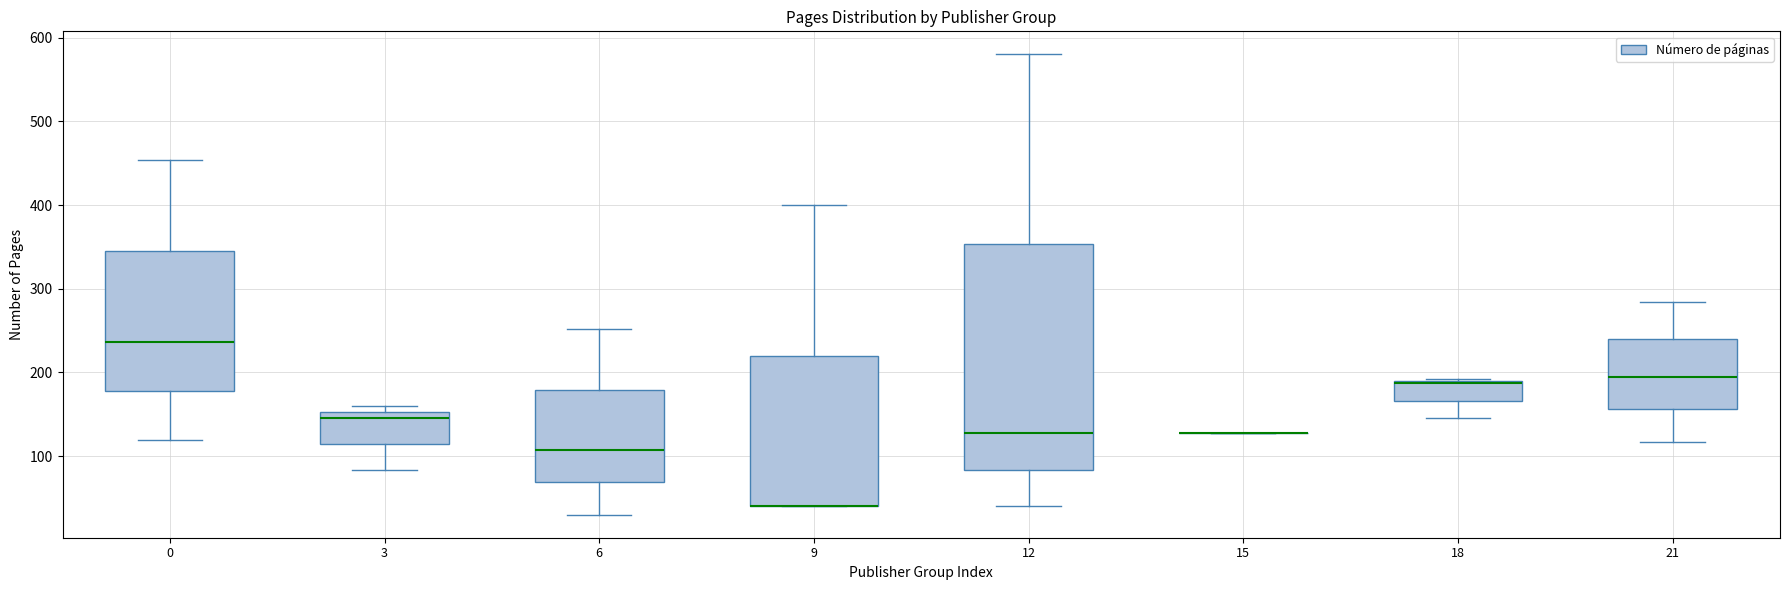

Comparing the boxes themselves (not the whiskers), which one is the tallest?

12